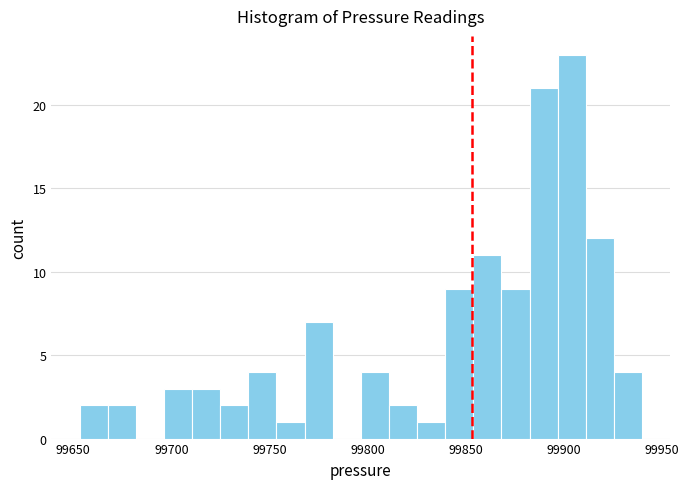

Read against the x-axis, roughly where is the centre of the tallest bar?

99905